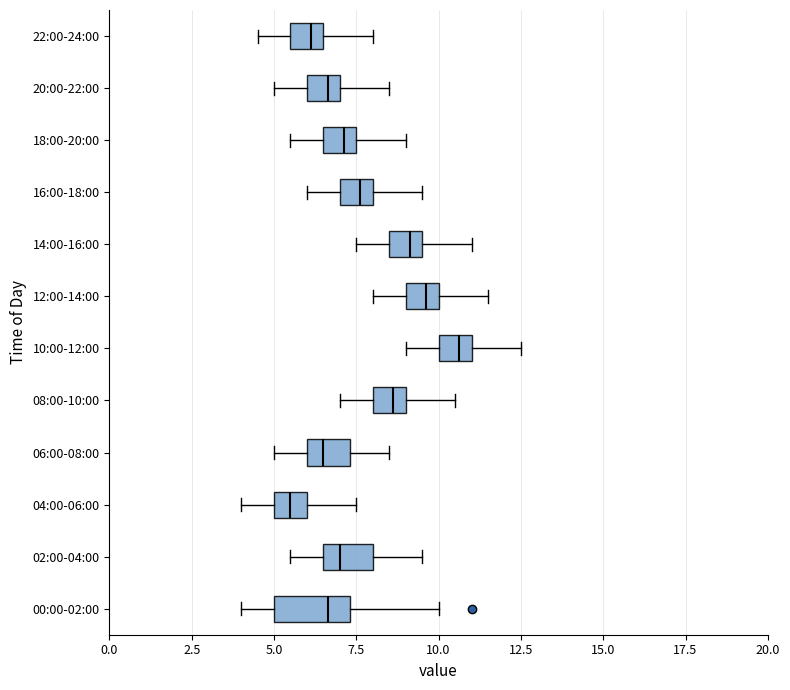

Comparing the boxes themselves (not the whiskers), which one is the widest?

00:00-02:00